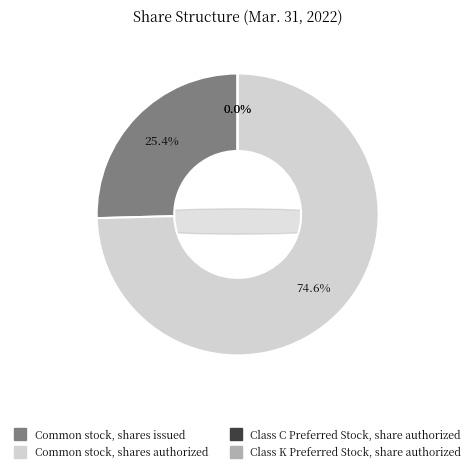

To the nearest percent, what portion does Common stock, shares issued represent?

25%